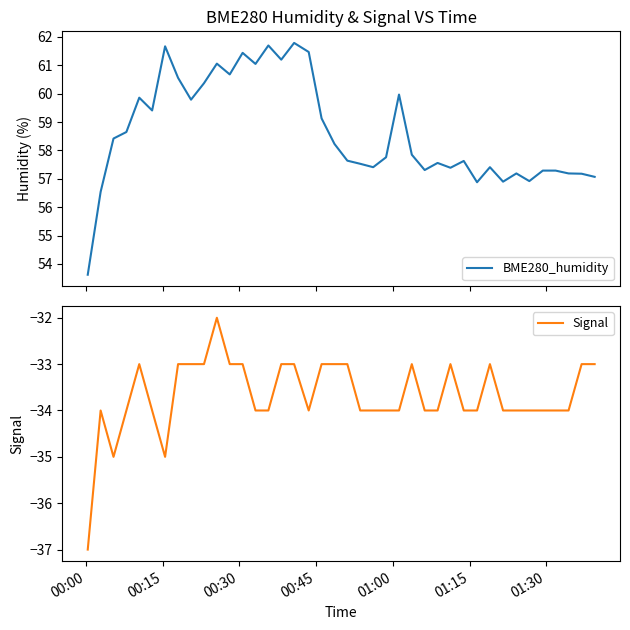

What is the minimum value for BME280_humidity?

53.6